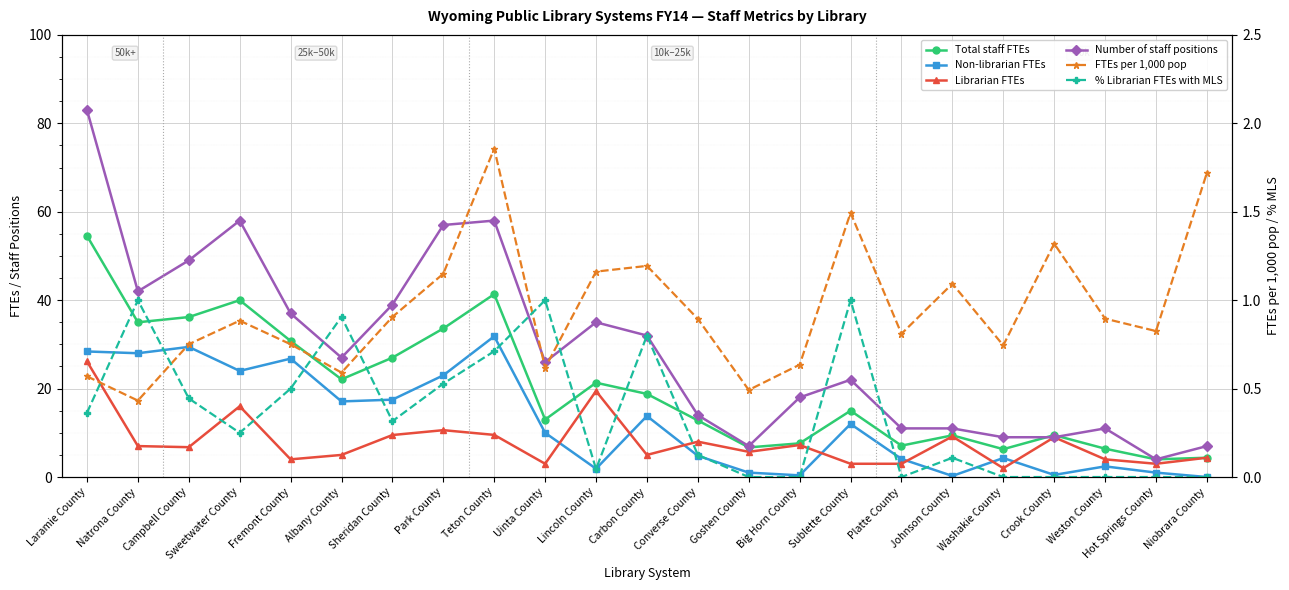

In Total staff FTEs, how many points are higher than both neighbors (excluding endpoints)?

6